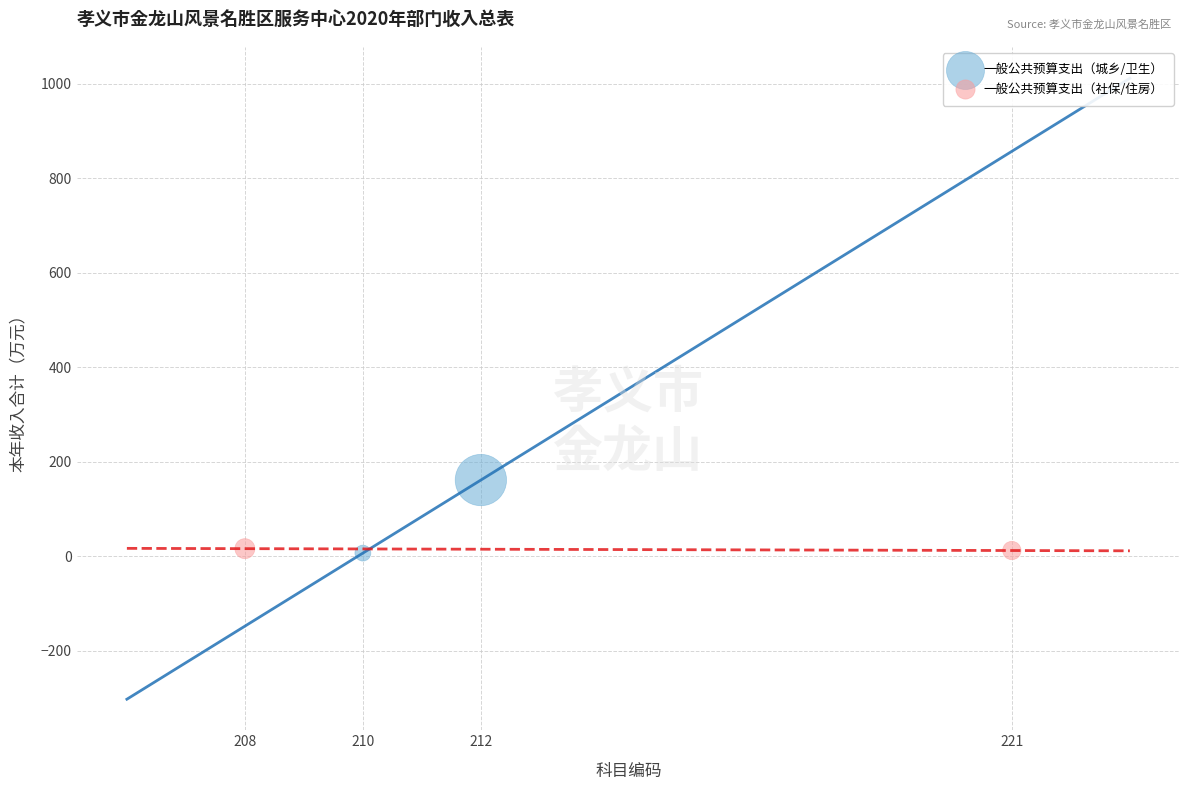

What are all the series names shown in the legend?

一般公共预算支出（城乡/卫生）, 一般公共预算支出（社保/住房）